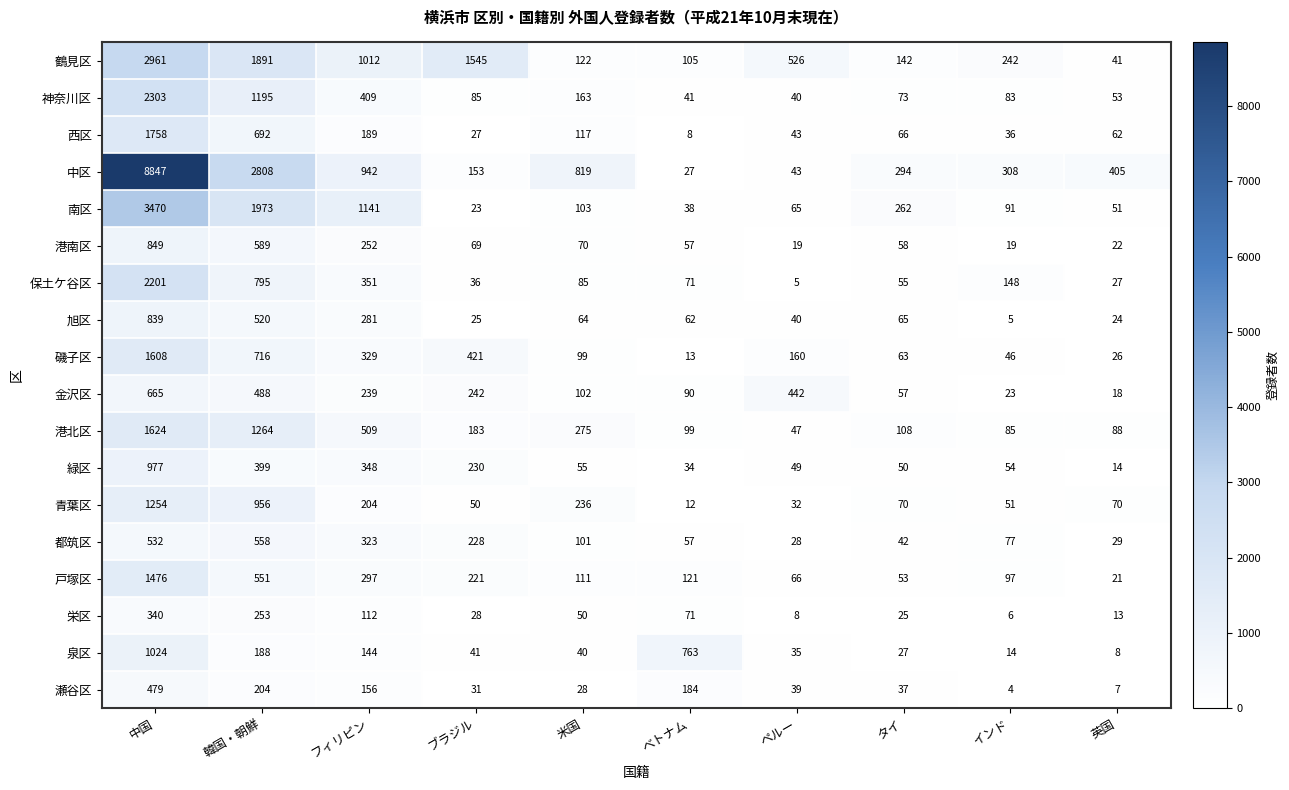

How many values in the 緑区 series are below 55?

5